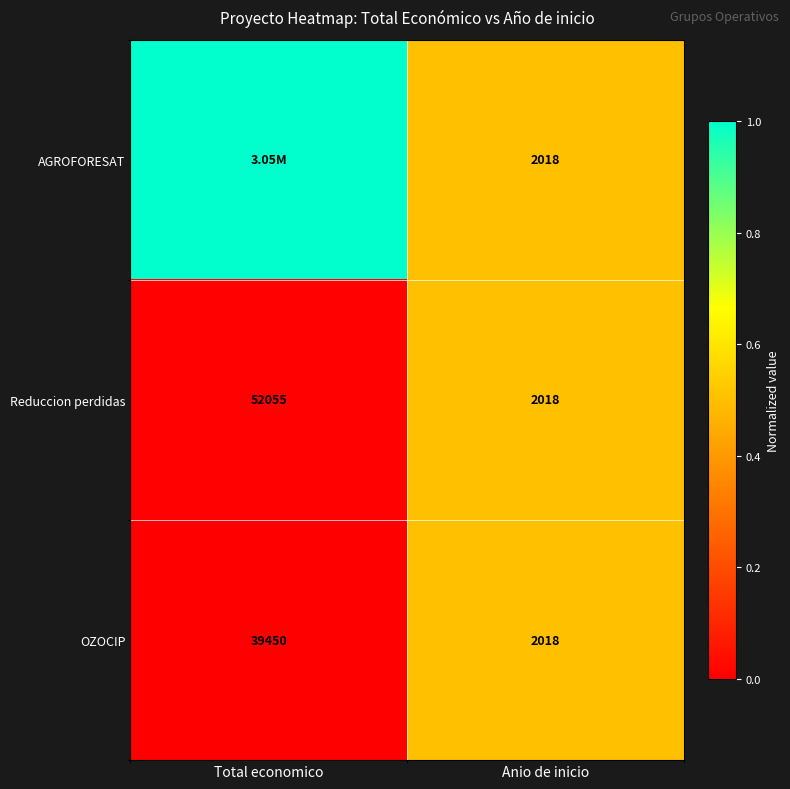

Count the number of data series in this chart.

3